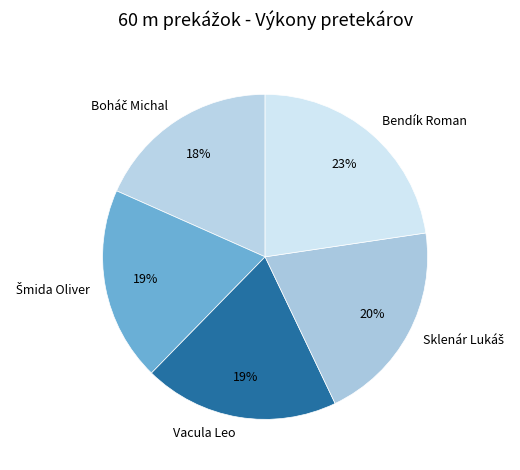

Between Bendík Roman and Vacula Leo, which is larger?

Bendík Roman